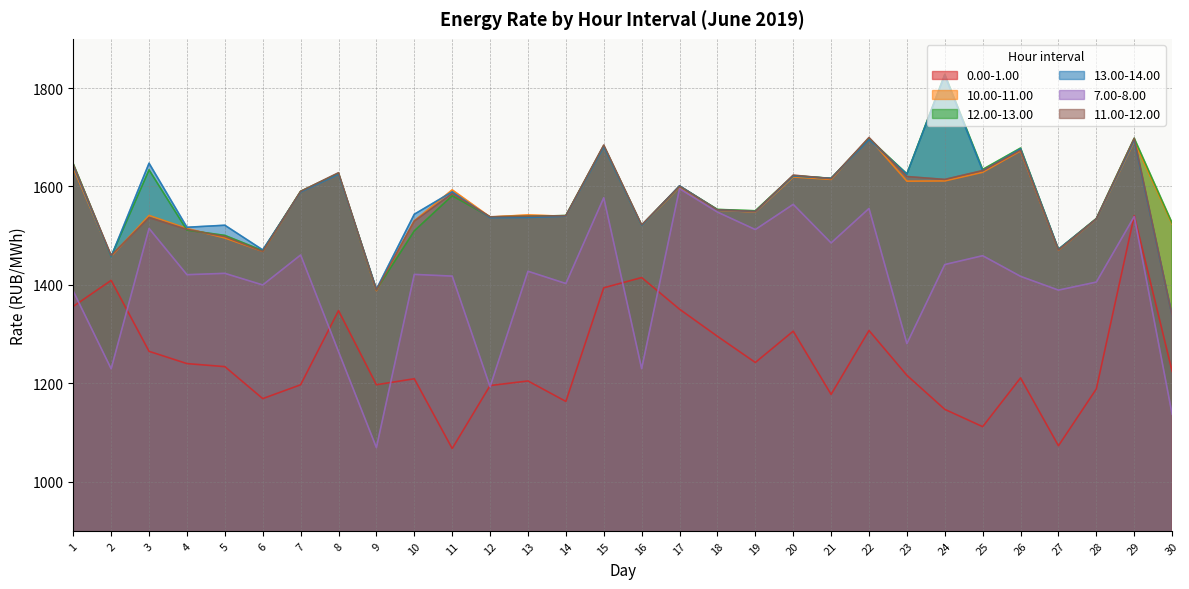

Which series has the largest total across all categories?

12.00-13.00